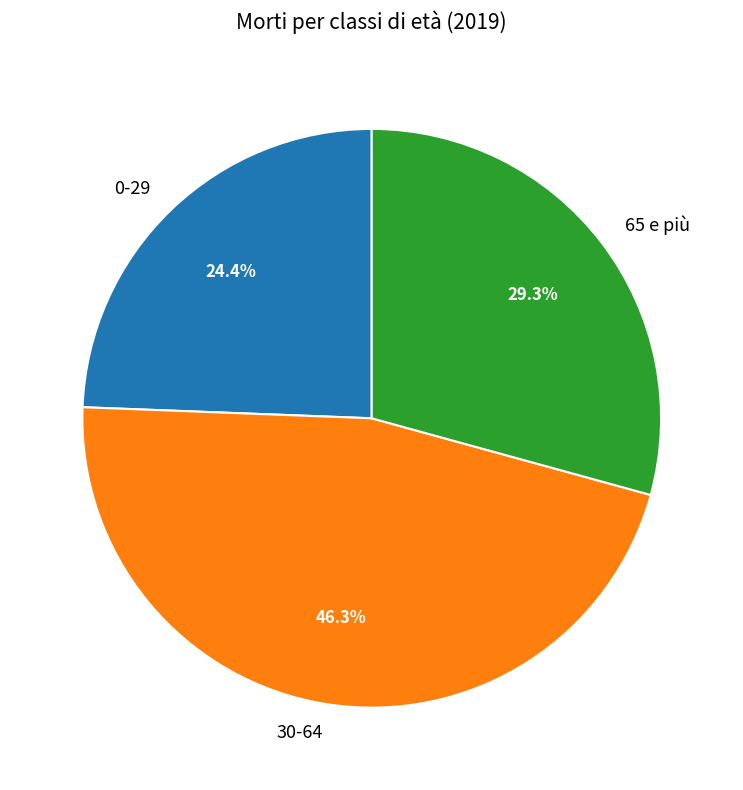

Is the sum of 30-64 and 65 e più greater than half?

Yes